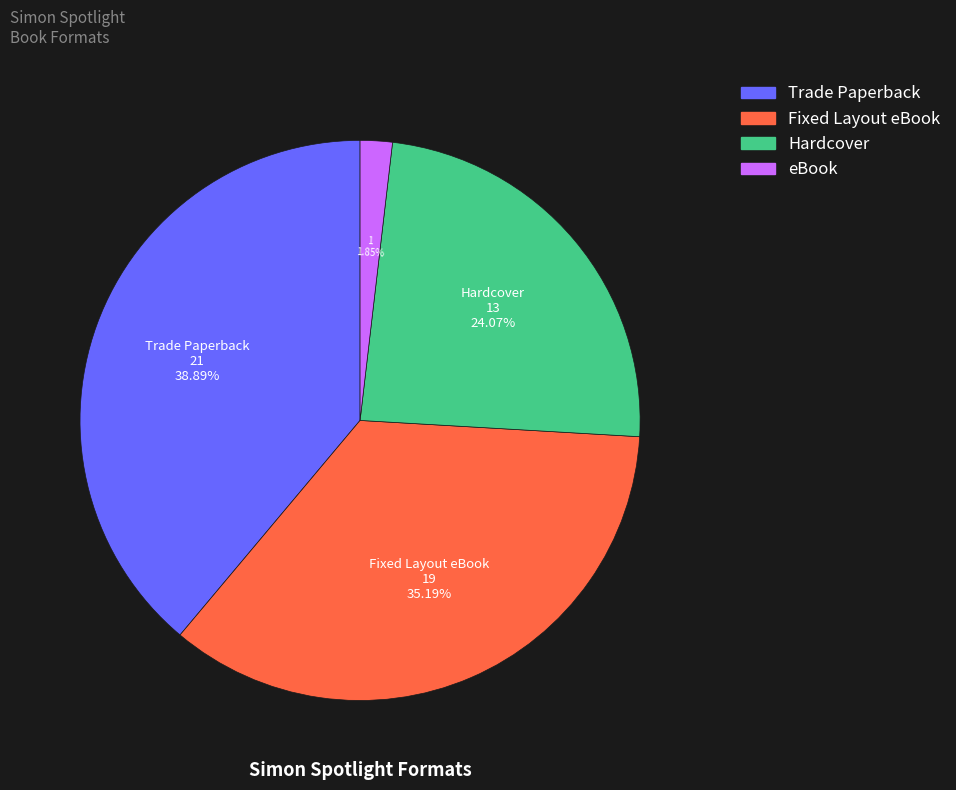

Rank the categories by value from highest to lowest.

Trade Paperback, Fixed Layout eBook, Hardcover, eBook